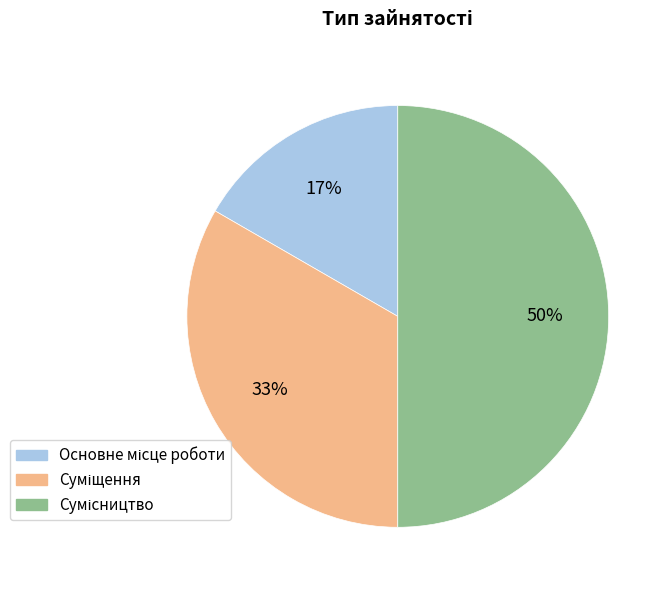

To the nearest percent, what is the difference between the largest and smallest slice percentages?

33%